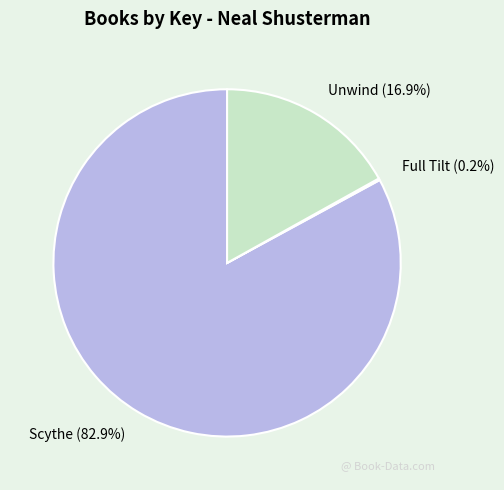

To the nearest percent, what portion does Unwind represent?

17%